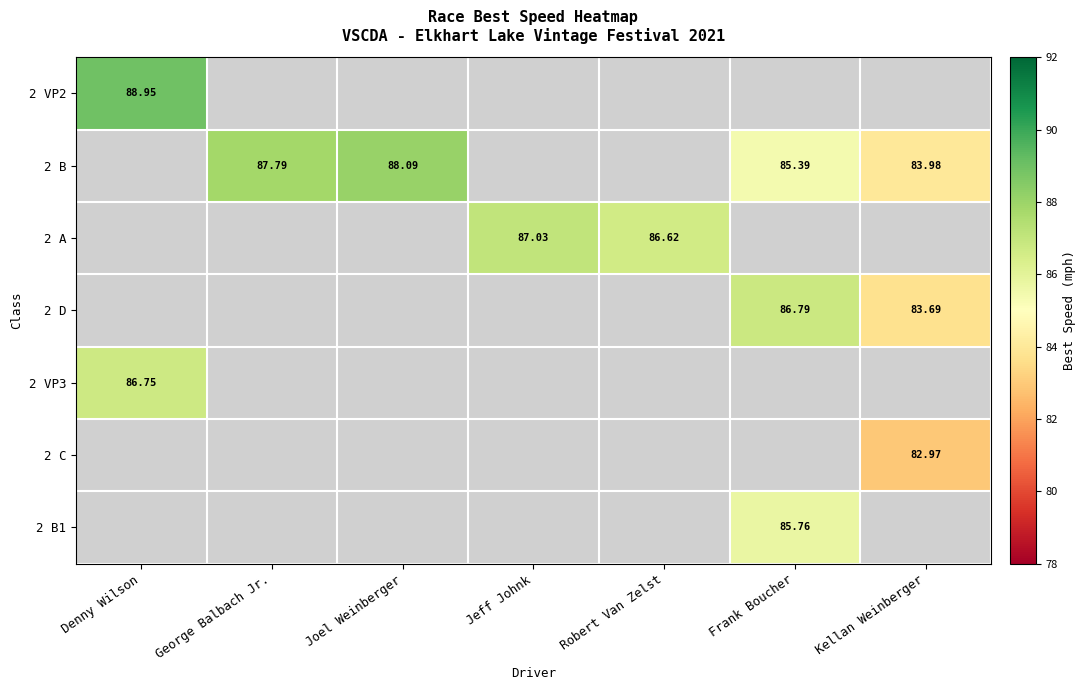

Is the value of 2 D at Kellan Weinberger greater than the value of 2 VP3 at Denny Wilson?

No